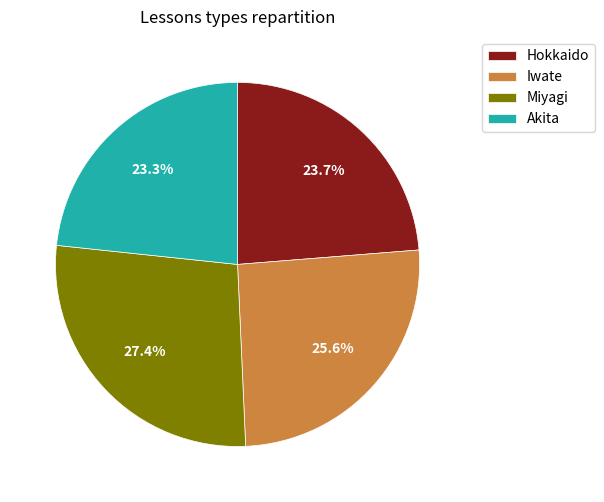

Do Miyagi and Hokkaido together represent more than half of the pie?

Yes